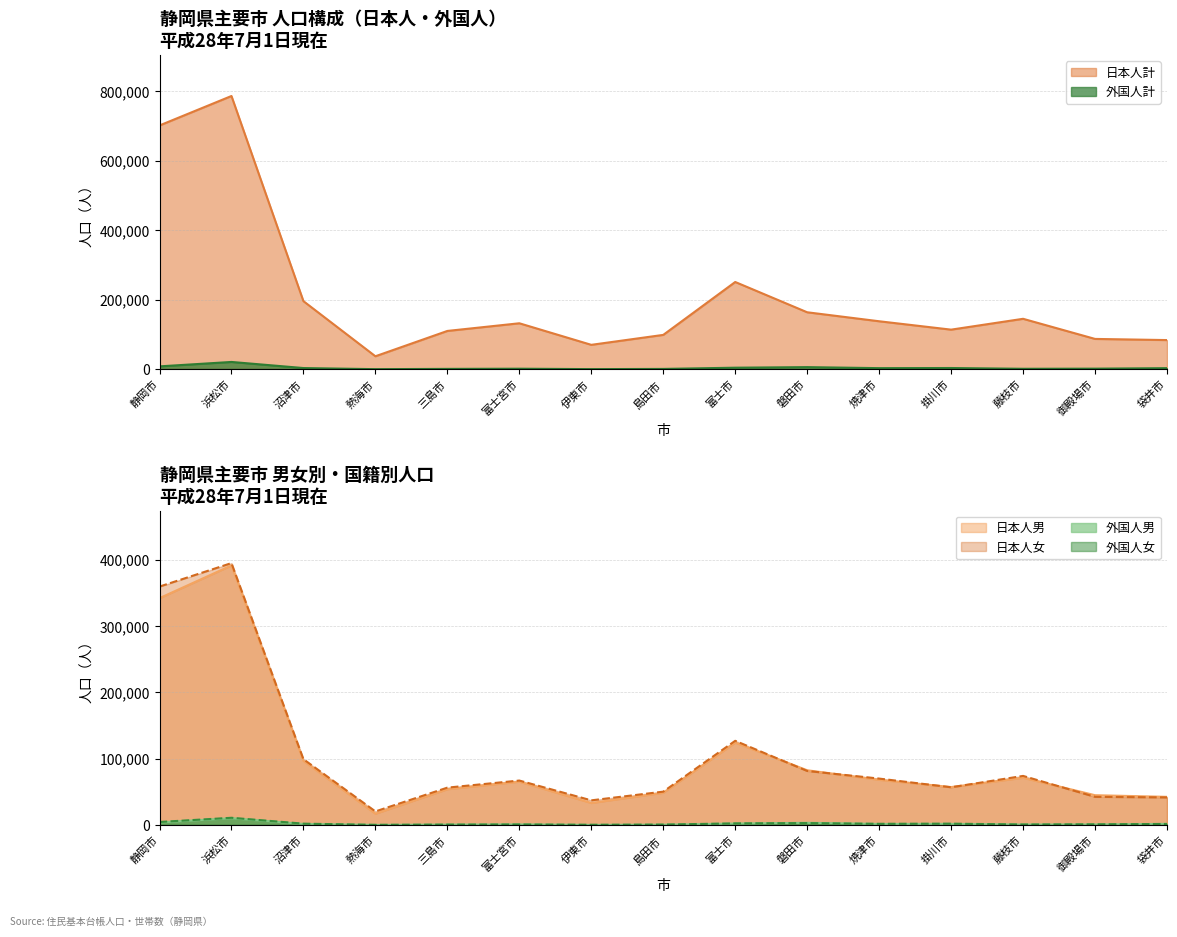

Read the 日本人男 value at 御殿場市, to the nearest 100.

44900